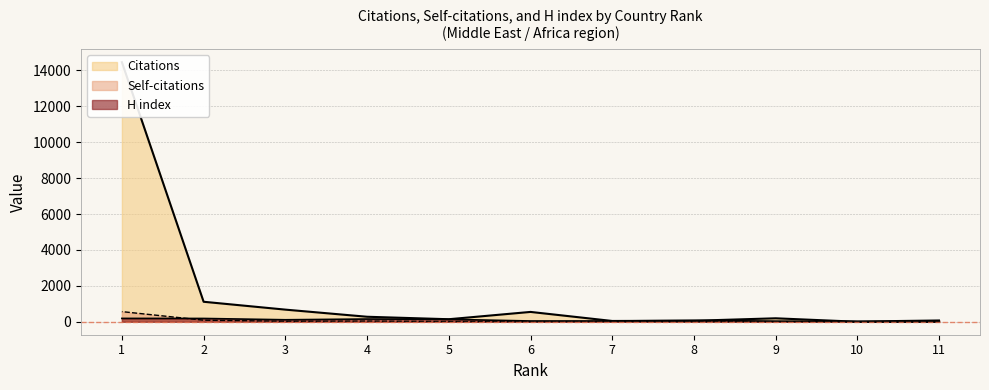

What is the greatest value displayed?

14457